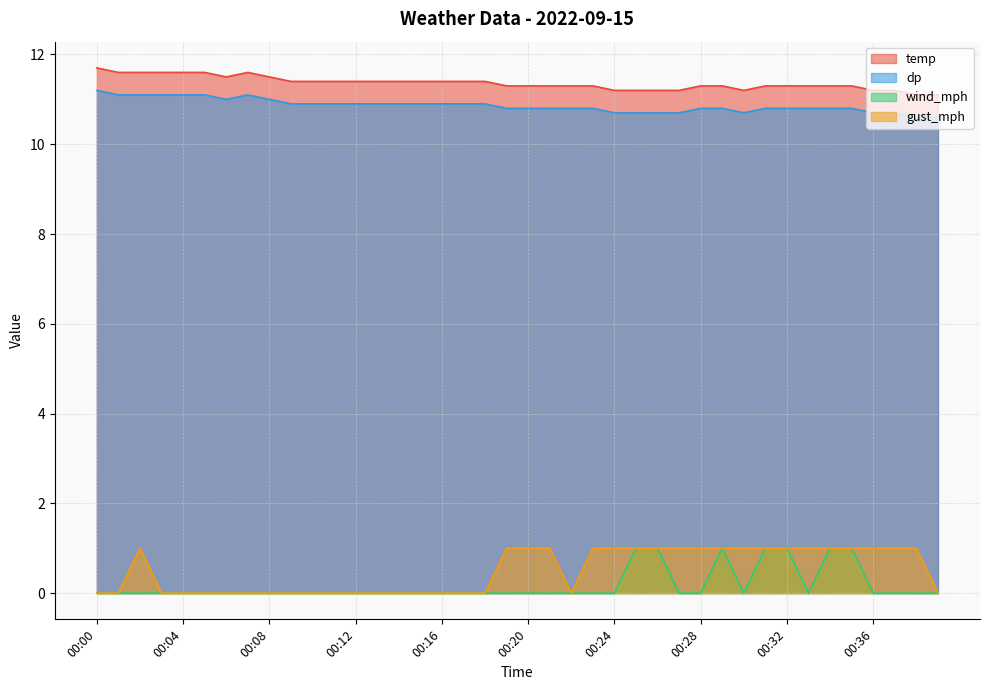

Reading right to left, list all the values displayed in this chart.

temp: 11.1	11.1	11.2	11.2	11.3	11.3	11.3	11.3	11.3	11.2	11.3	11.3	11.2	11.2	11.2	11.2	11.3	11.3	11.3	11.3	11.3	11.4	11.4	11.4	11.4	11.4	11.4	11.4	11.4	11.4	11.4	11.5	11.6	11.5	11.6	11.6	11.6	11.6	11.6	11.7
dp: 10.6	10.6	10.7	10.7	10.8	10.8	10.8	10.8	10.8	10.7	10.8	10.8	10.7	10.7	10.7	10.7	10.8	10.8	10.8	10.8	10.8	10.9	10.9	10.9	10.9	10.9	10.9	10.9	10.9	10.9	10.9	11.0	11.1	11.0	11.1	11.1	11.1	11.1	11.1	11.2
wind_mph: 0.0	0.0	0.0	0.0	1.0	1.0	0.0	1.0	1.0	0.0	1.0	0.0	0.0	1.0	1.0	0.0	0.0	0.0	0.0	0.0	0.0	0.0	0.0	0.0	0.0	0.0	0.0	0.0	0.0	0.0	0.0	0.0	0.0	0.0	0.0	0.0	0.0	0.0	0.0	0.0
gust_mph: 0.0	1.0	1.0	1.0	1.0	1.0	1.0	1.0	1.0	1.0	1.0	1.0	1.0	1.0	1.0	1.0	1.0	0.0	1.0	1.0	1.0	0.0	0.0	0.0	0.0	0.0	0.0	0.0	0.0	0.0	0.0	0.0	0.0	0.0	0.0	0.0	0.0	1.0	0.0	0.0